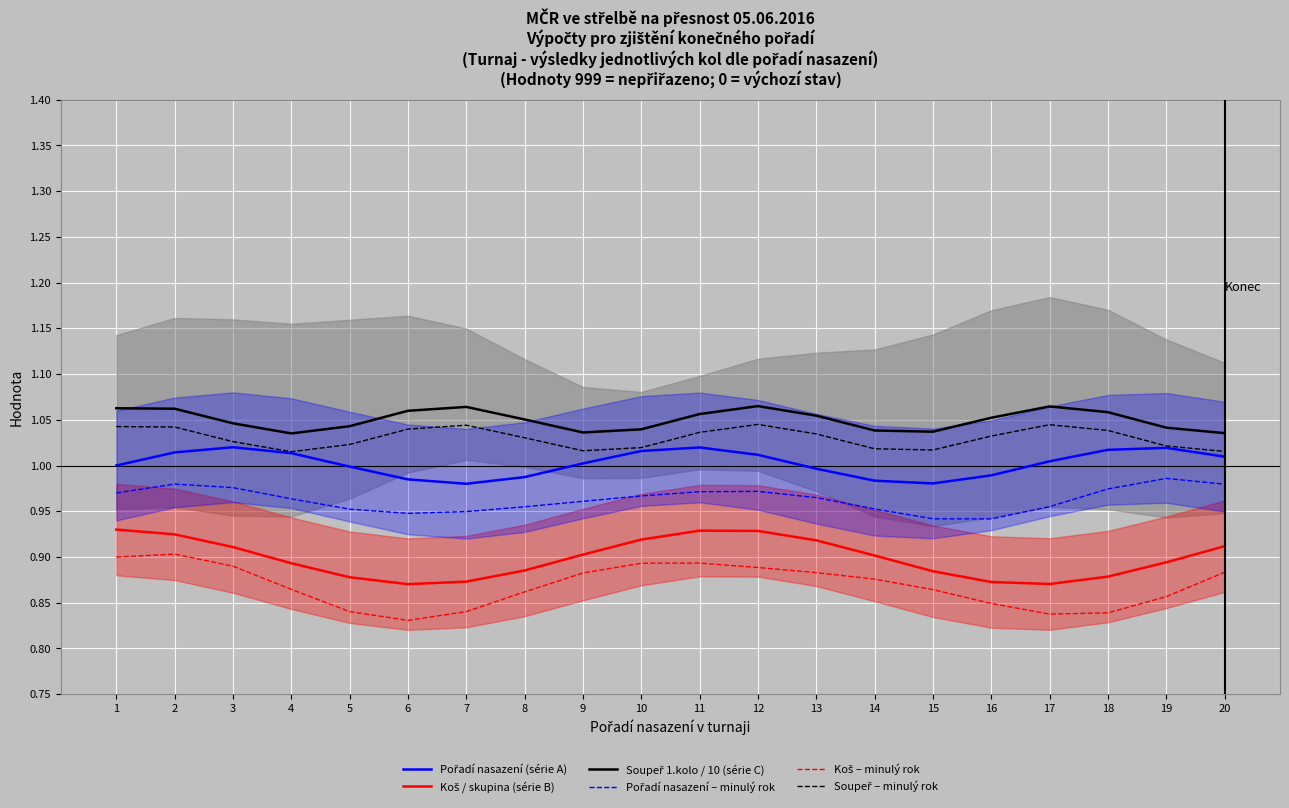

The value of Soupeř 1.kolo / 10 (série C) at 15 is 1.0. True or false?

True